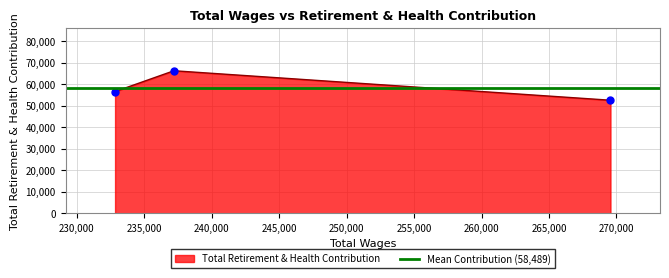

What is the difference between the maximum and minimum values?

13688